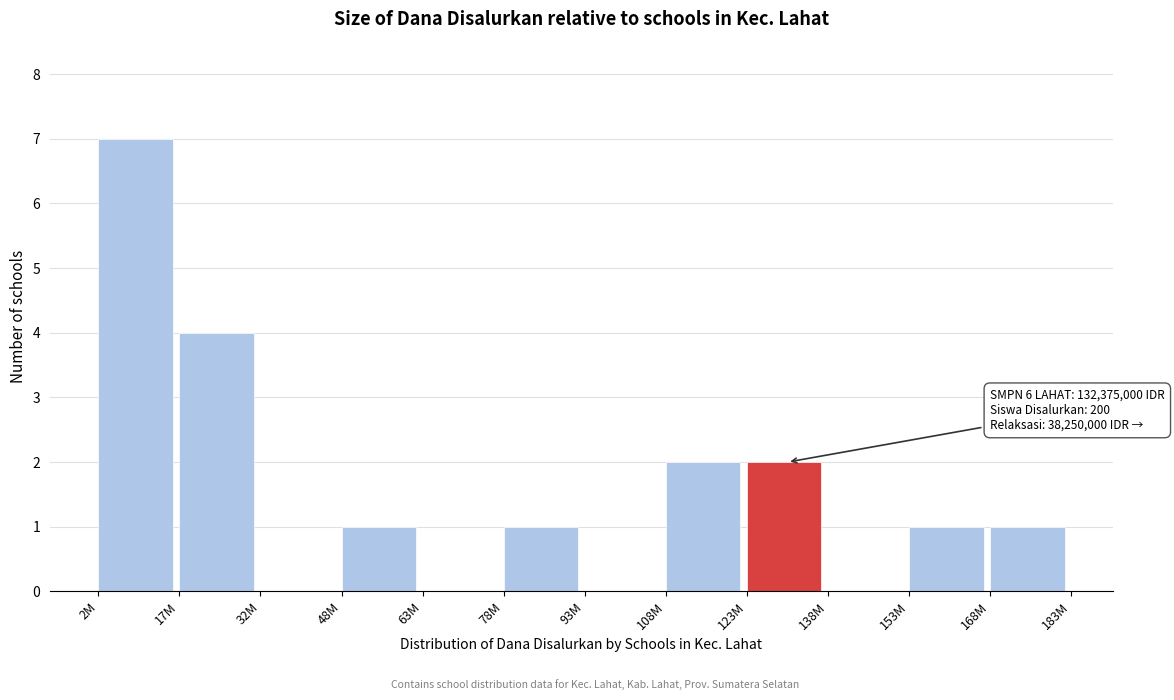

Reading right to left, what are all the values shown in this chart?

168M=1	153M=1	138M=0	123M=2	108M=2	93M=0	78M=1	63M=0	48M=1	32M=0	17M=4	2M=7